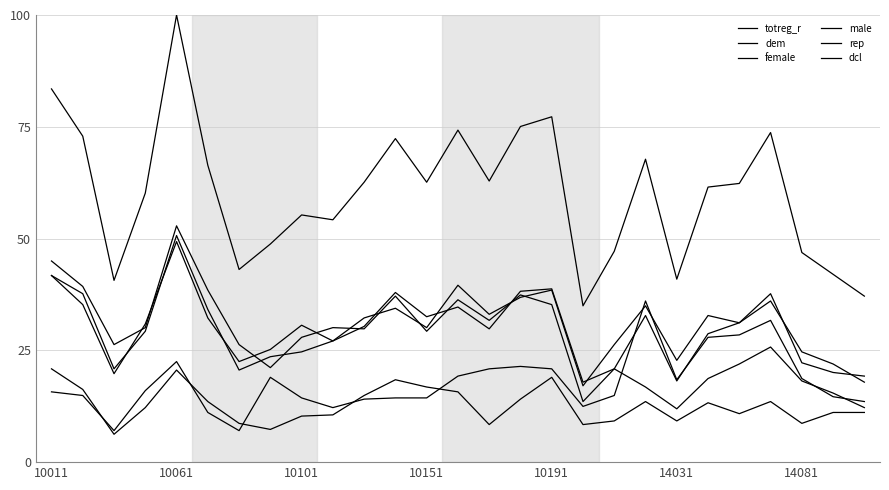

Does the chart display data point markers on the line(s)?

No